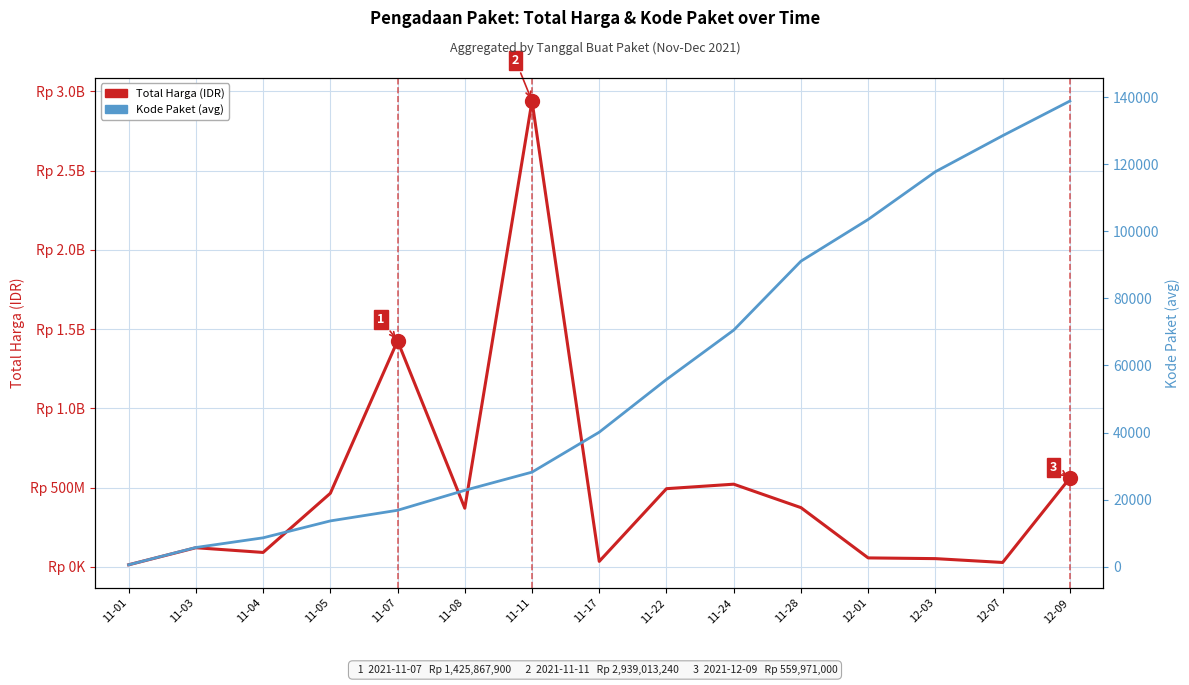

Where is the first local maximum for Total Harga (IDR)?

11-03